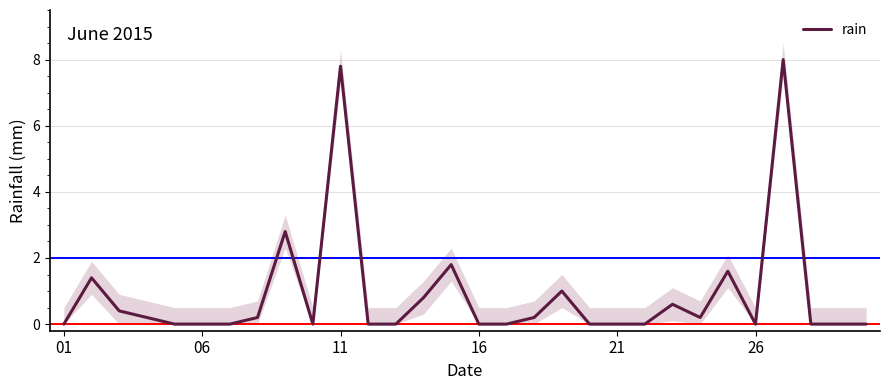

What is the sum of all values?

27.0